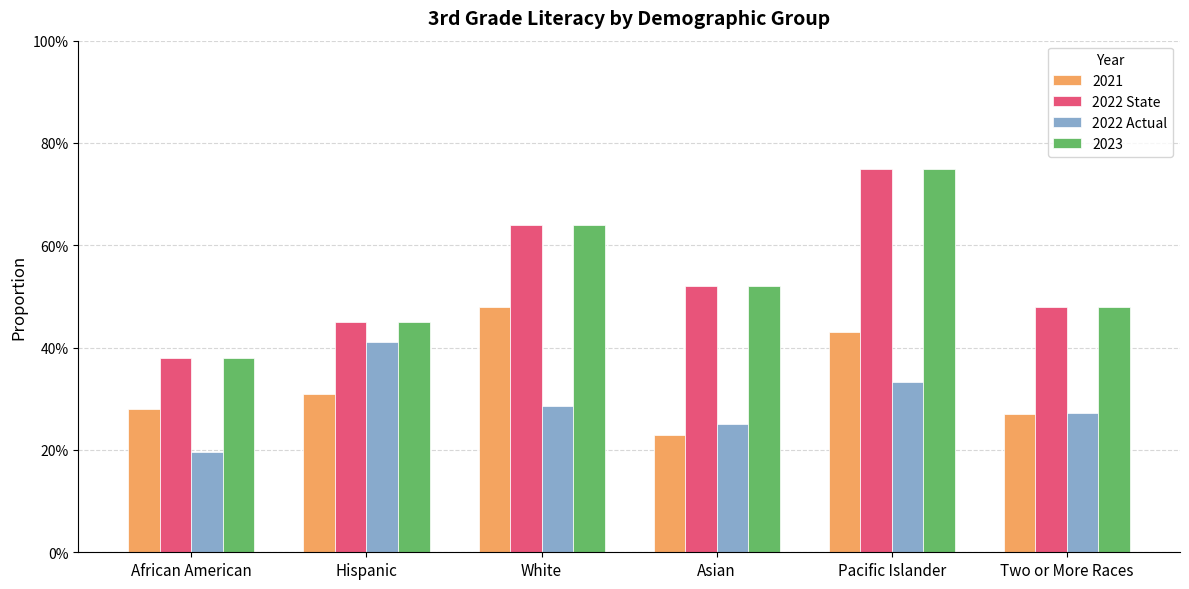

Which label corresponds to the largest value in the chart?

Pacific Islander